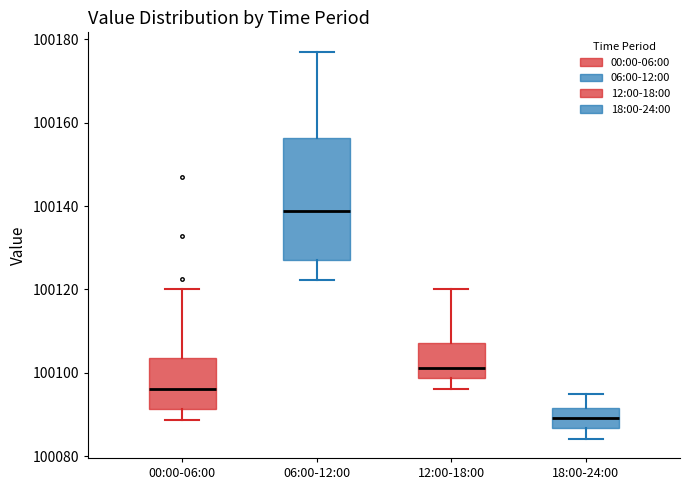

Which box is the tallest, from its lower edge to its upper edge?

06:00-12:00